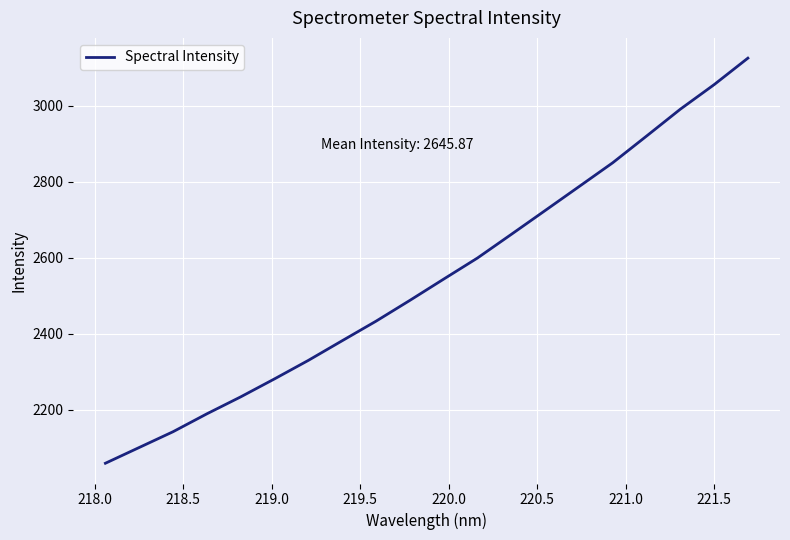

What is the maximum value shown in the chart?

3125.7